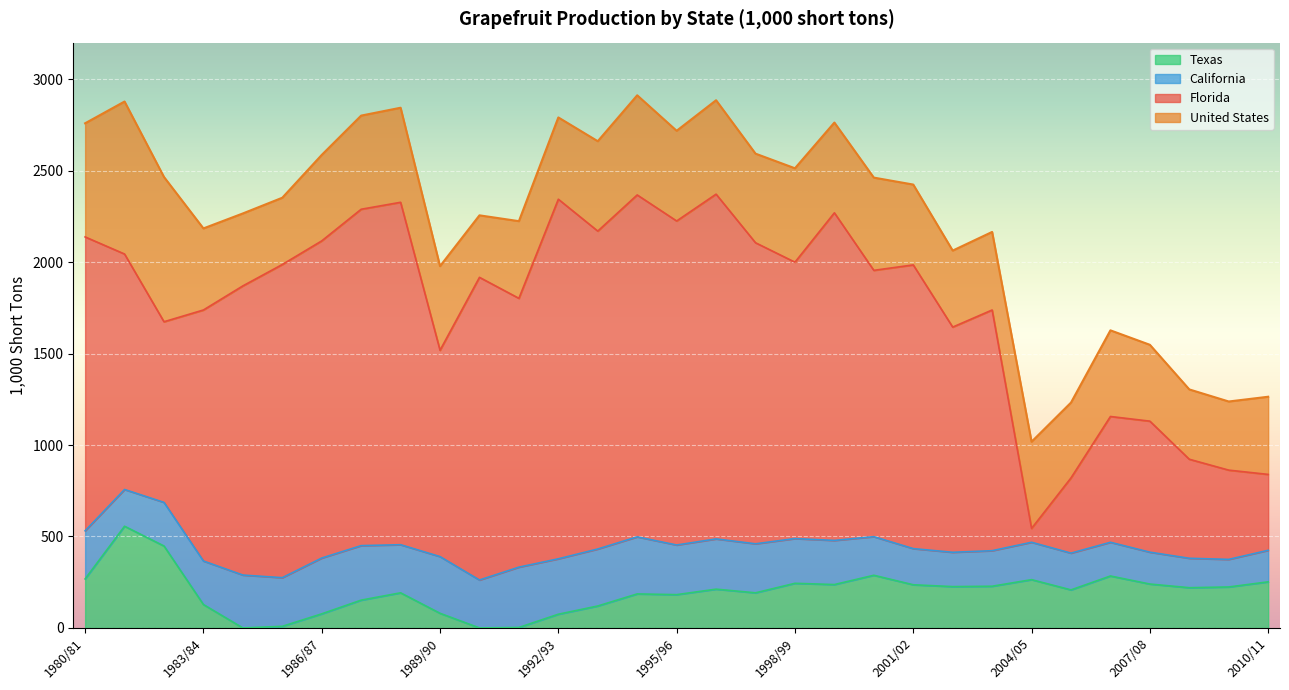

Which category has the highest value in the Florida series?

1996/97